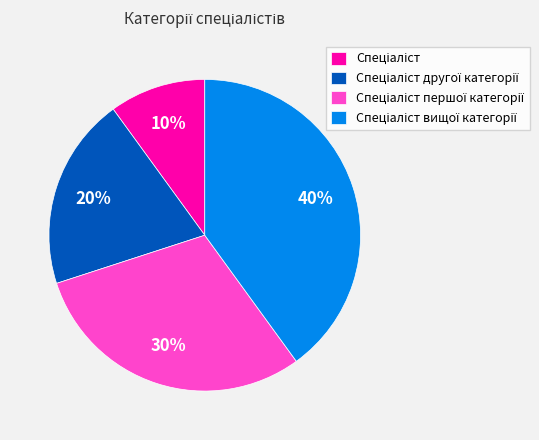

To the nearest percent, what is the difference between the largest and smallest slice percentages?

30%